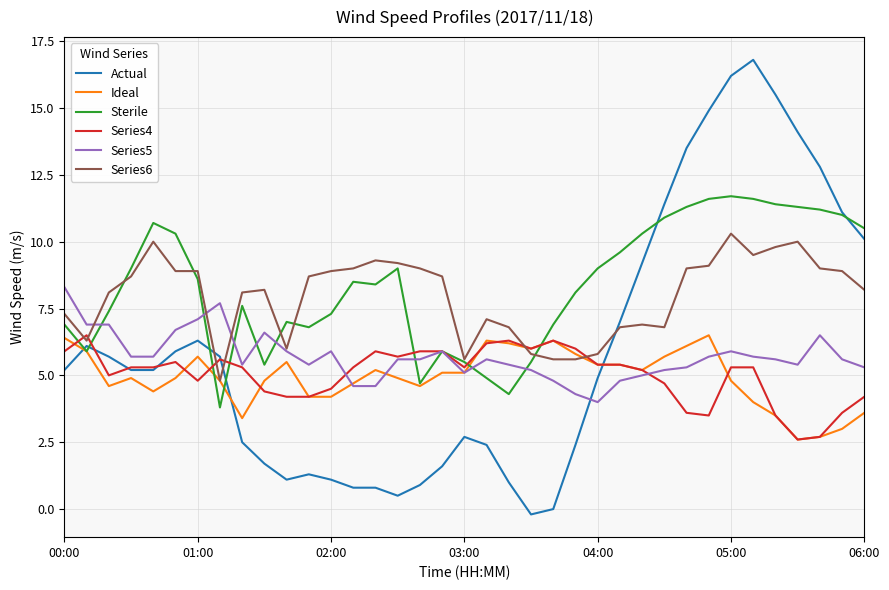

Which series has the widest spread of values?

Actual